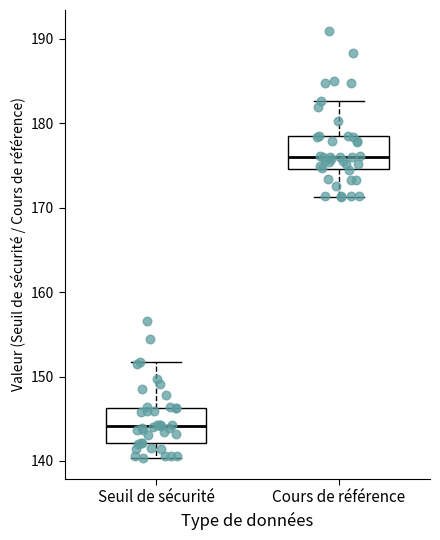

Reading left to right, transcribe this box plot: for each box, give where its median line is, the range the box spans, and where its two whiskers end, as read against the y-axis. The values are not printed on the chart, so give them approximately, as read against the axis.

Seuil de sécurité: median 144, box 142 to 146, whiskers 140 to 152
Cours de référence: median 176, box 175 to 178, whiskers 171 to 183